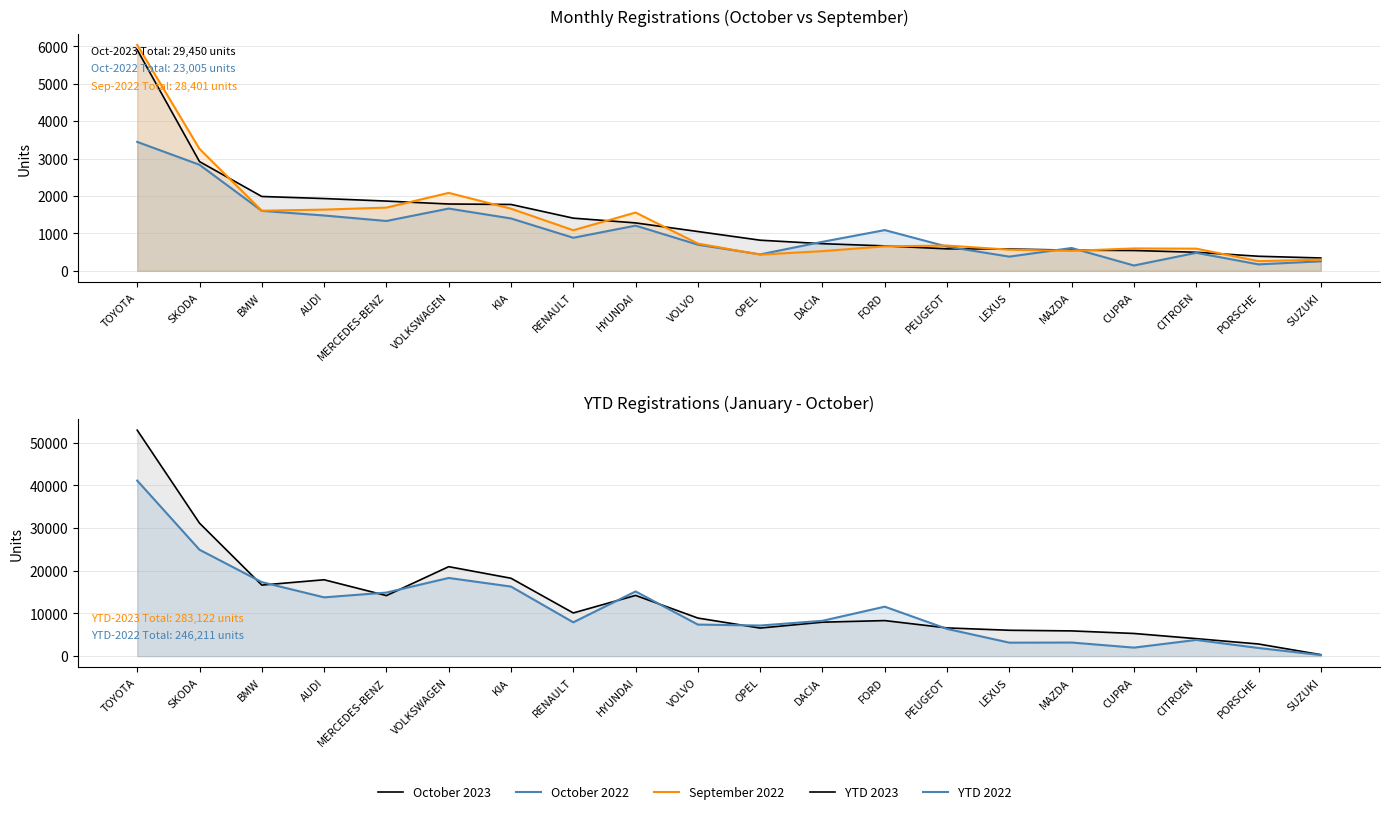

List the labels in order of September 2022 value, largest first.

TOYOTA, SKODA, VOLKSWAGEN, MERCEDES-BENZ, KIA, AUDI, BMW, HYUNDAI, RENAULT, VOLVO, PEUGEOT, FORD, CUPRA, CITROEN, LEXUS, MAZDA, DACIA, OPEL, SUZUKI, PORSCHE